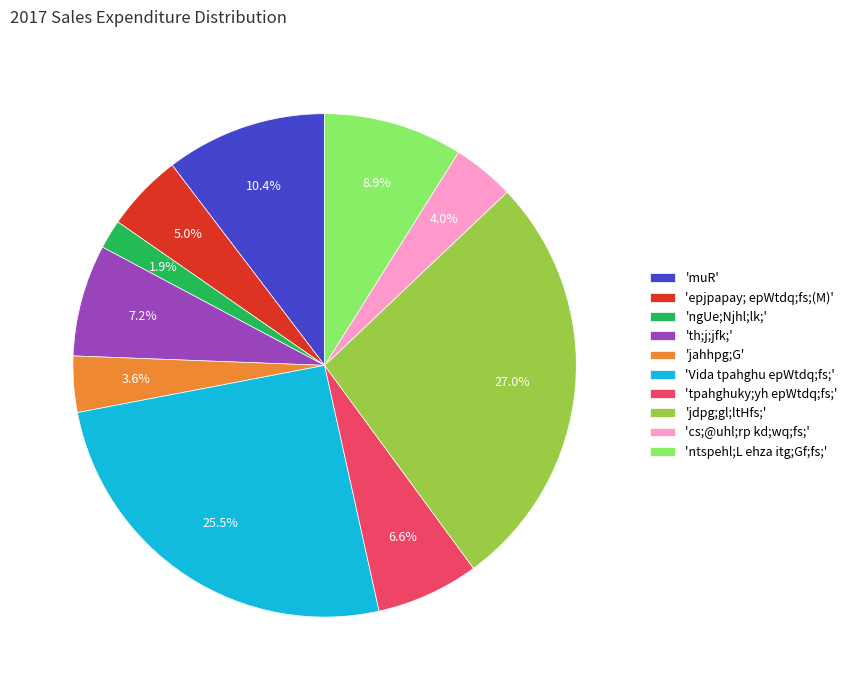

Which slice is the largest?

'jdpg;gl;ltHfs;'